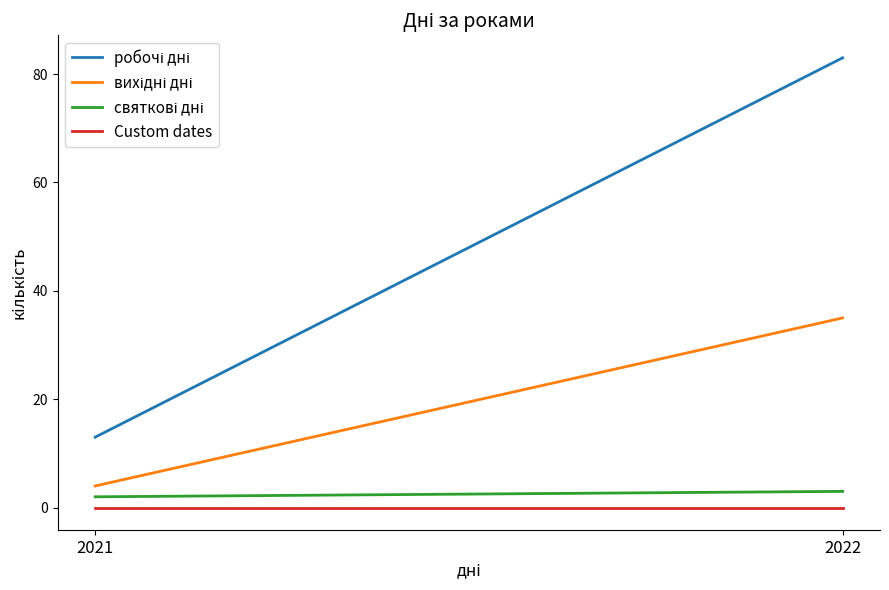

Which category has the highest value in the Custom dates series?

2021